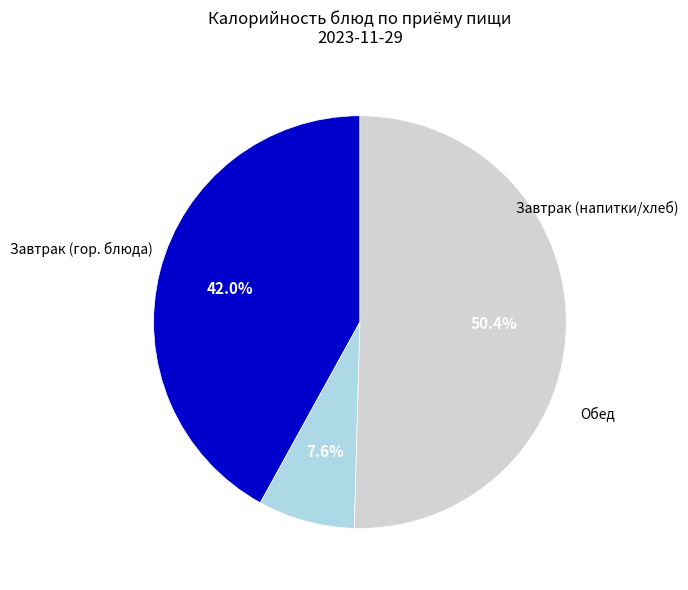

Count the number of slices in the pie.

3